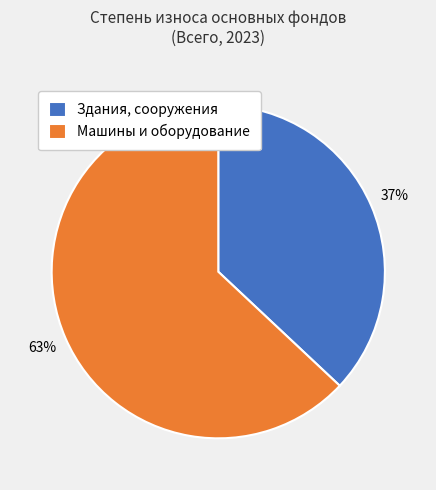

To the nearest percent, what is the difference between the largest and smallest slice percentages?

26%